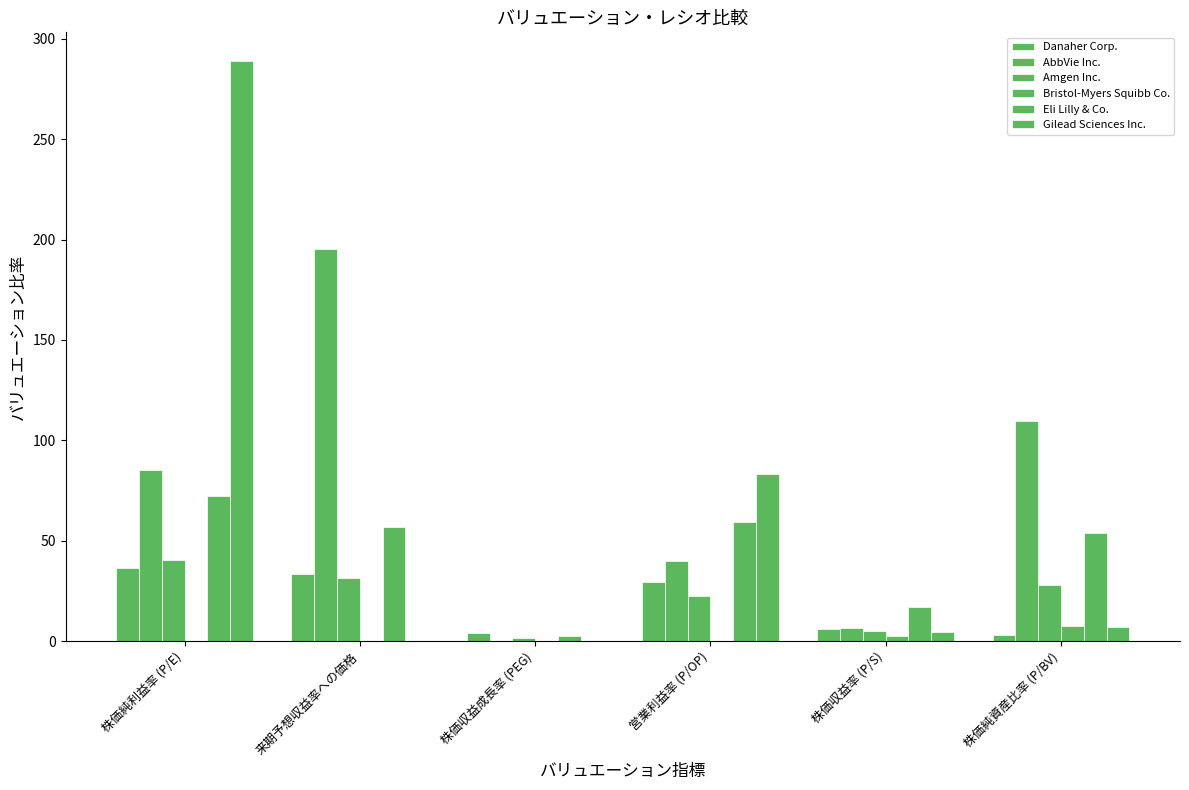

How many groups of bars are there?

6